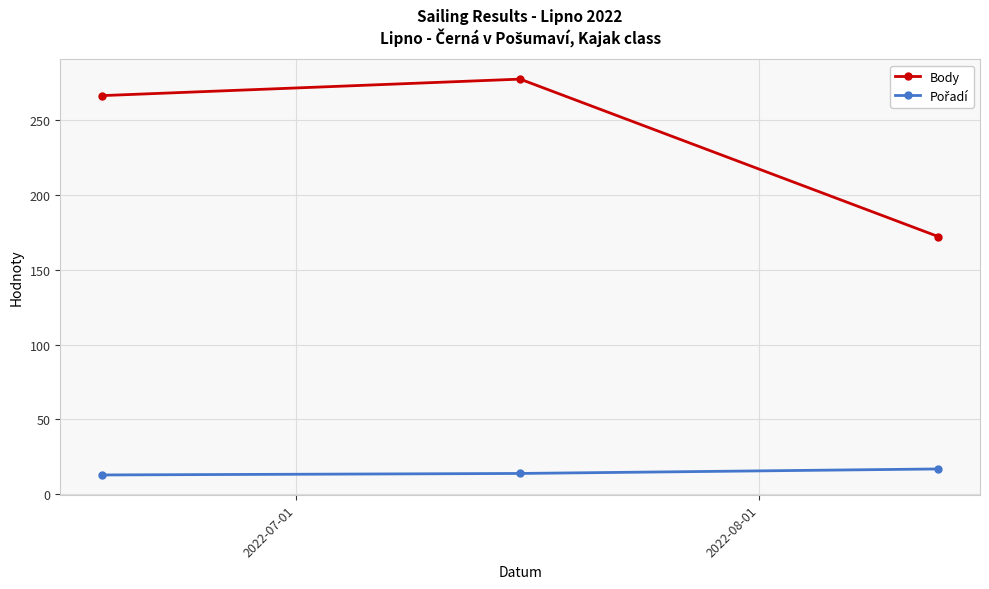

What is the sum of all Body values?

715